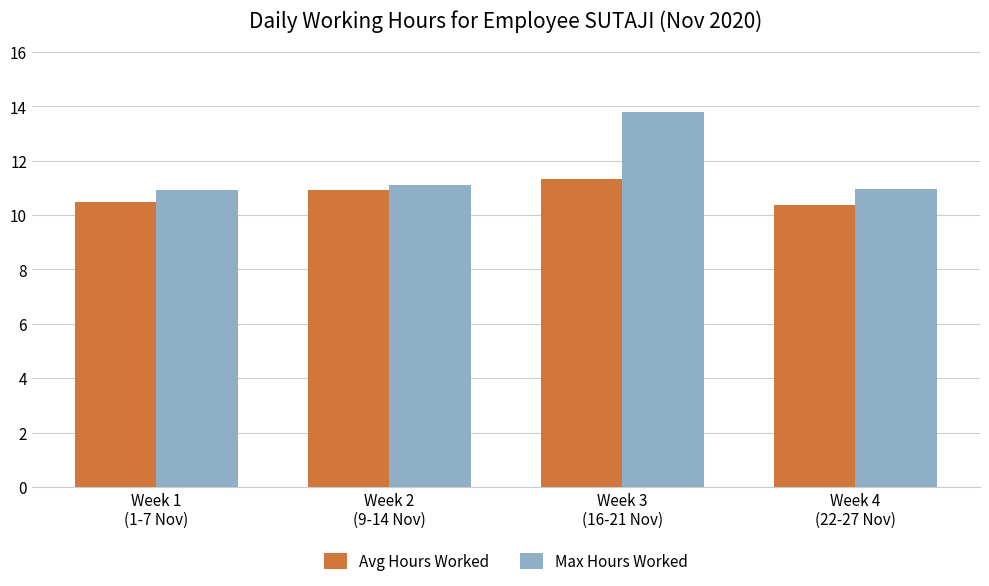

Is the value of Avg Hours Worked at Week 3
(16-21 Nov) greater than the value of Max Hours Worked at Week 4
(22-27 Nov)?

Yes